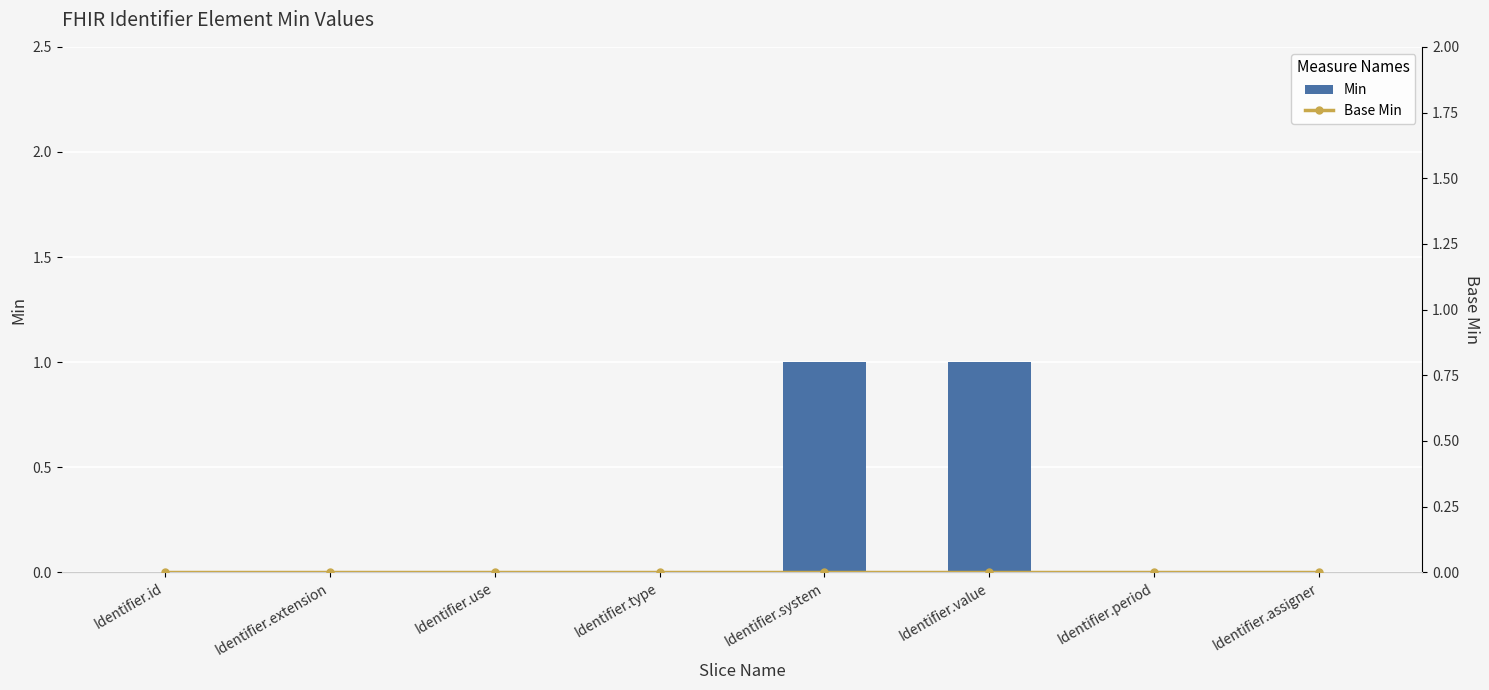

How many Min values are between 0 and 1?

8